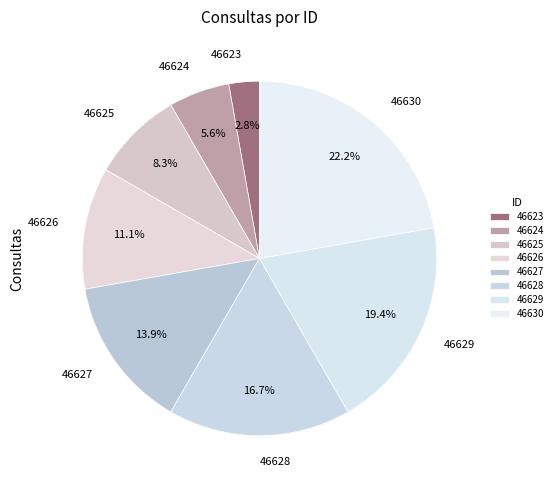

To the nearest percent, what is the average slice percentage?

12%